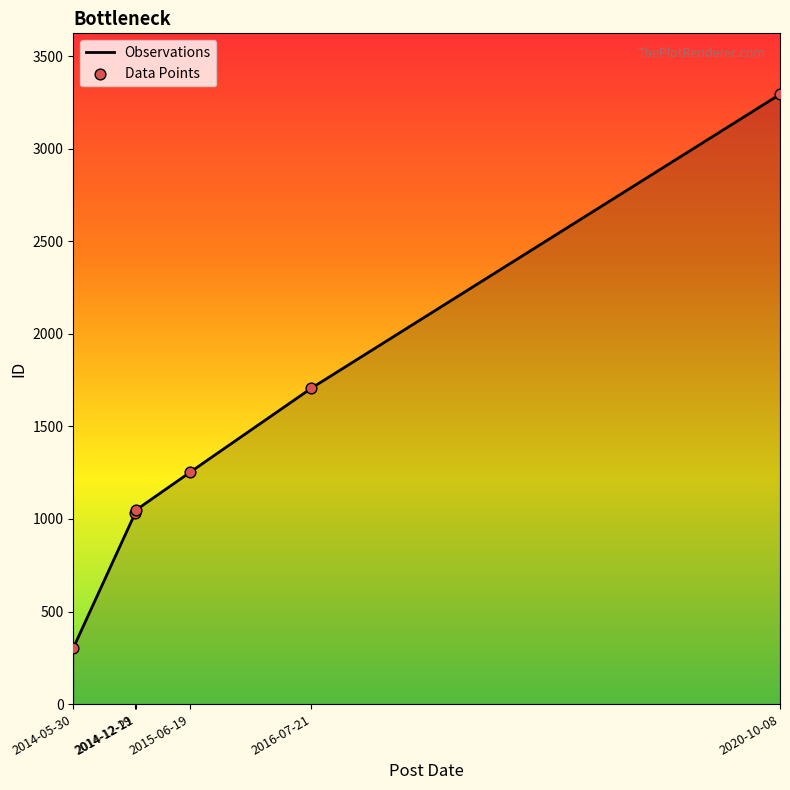

Which has a higher value, 2014-12-19 or 2015-06-19?

2015-06-19